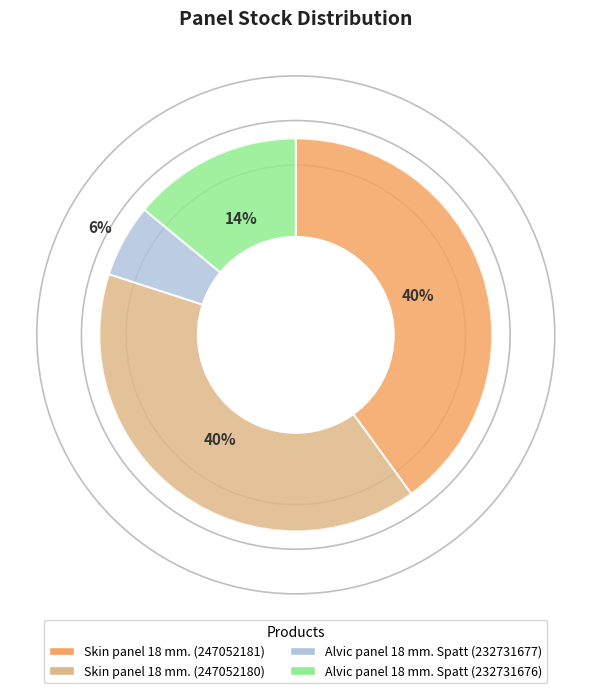

To the nearest percent, what is the average slice percentage?

25%